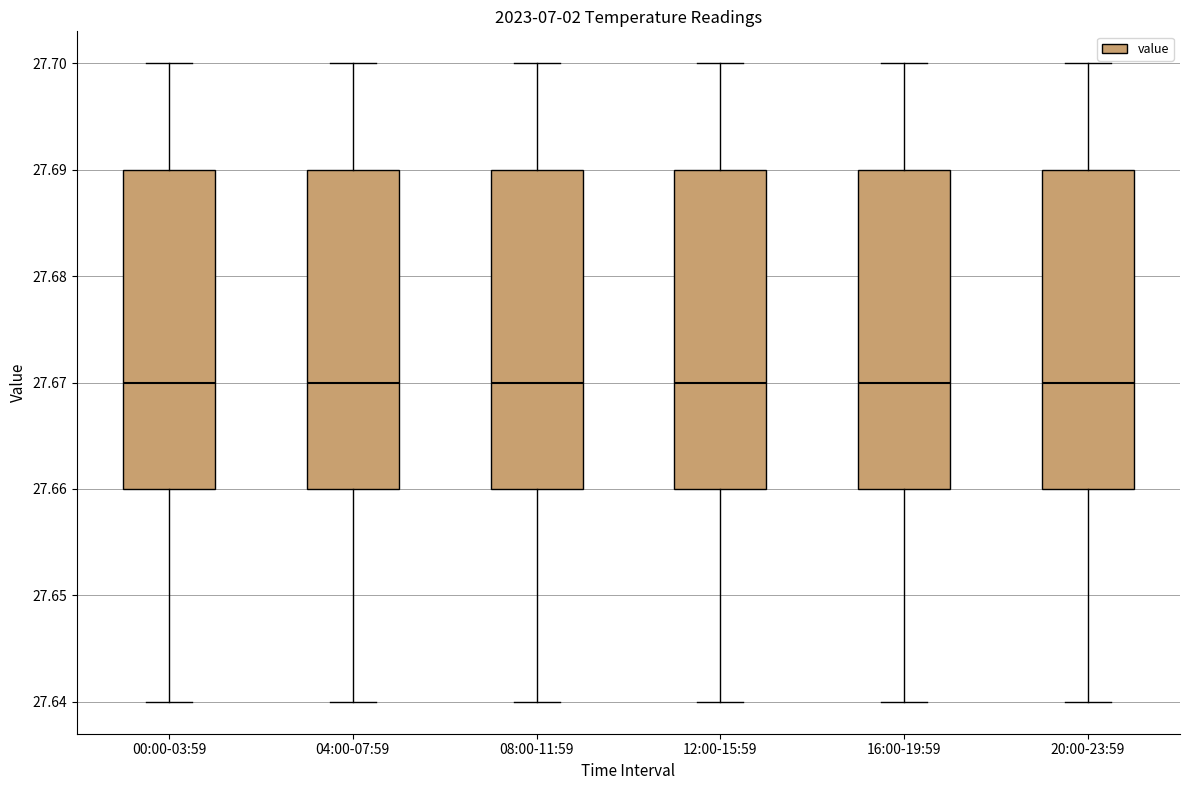

Reading left to right, read every box against the y-axis: the position of its median line, the range the box covers, and the ends of its whiskers. The values are not printed on the chart, so give them approximately, as read against the axis.

00:00-03:59: median 27.67, box 27.66 to 27.69, whiskers 27.64 to 27.70
04:00-07:59: median 27.67, box 27.66 to 27.69, whiskers 27.64 to 27.70
08:00-11:59: median 27.67, box 27.66 to 27.69, whiskers 27.64 to 27.70
12:00-15:59: median 27.67, box 27.66 to 27.69, whiskers 27.64 to 27.70
16:00-19:59: median 27.67, box 27.66 to 27.69, whiskers 27.64 to 27.70
20:00-23:59: median 27.67, box 27.66 to 27.69, whiskers 27.64 to 27.70